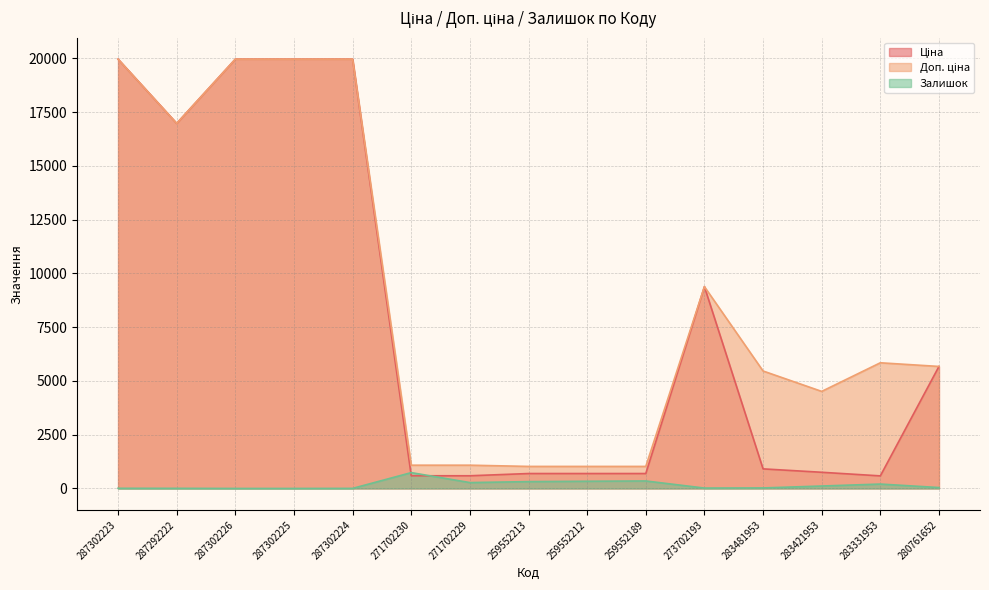

Which series has the largest range (max minus min)?

Ціна